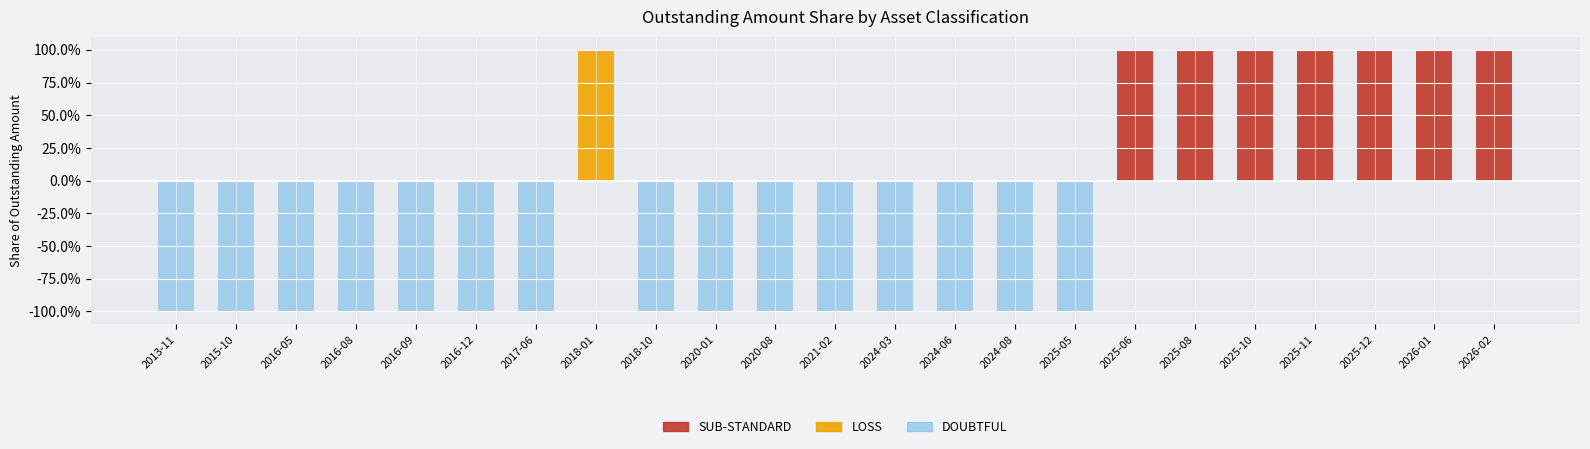

The LOSS series shows 0 at 2018-10. True or false?

True